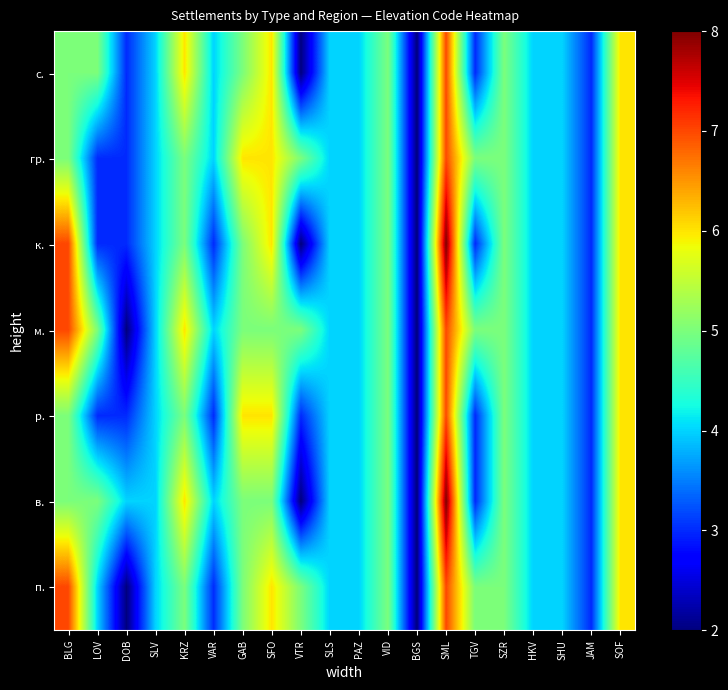

How many series are shown in this chart?

7